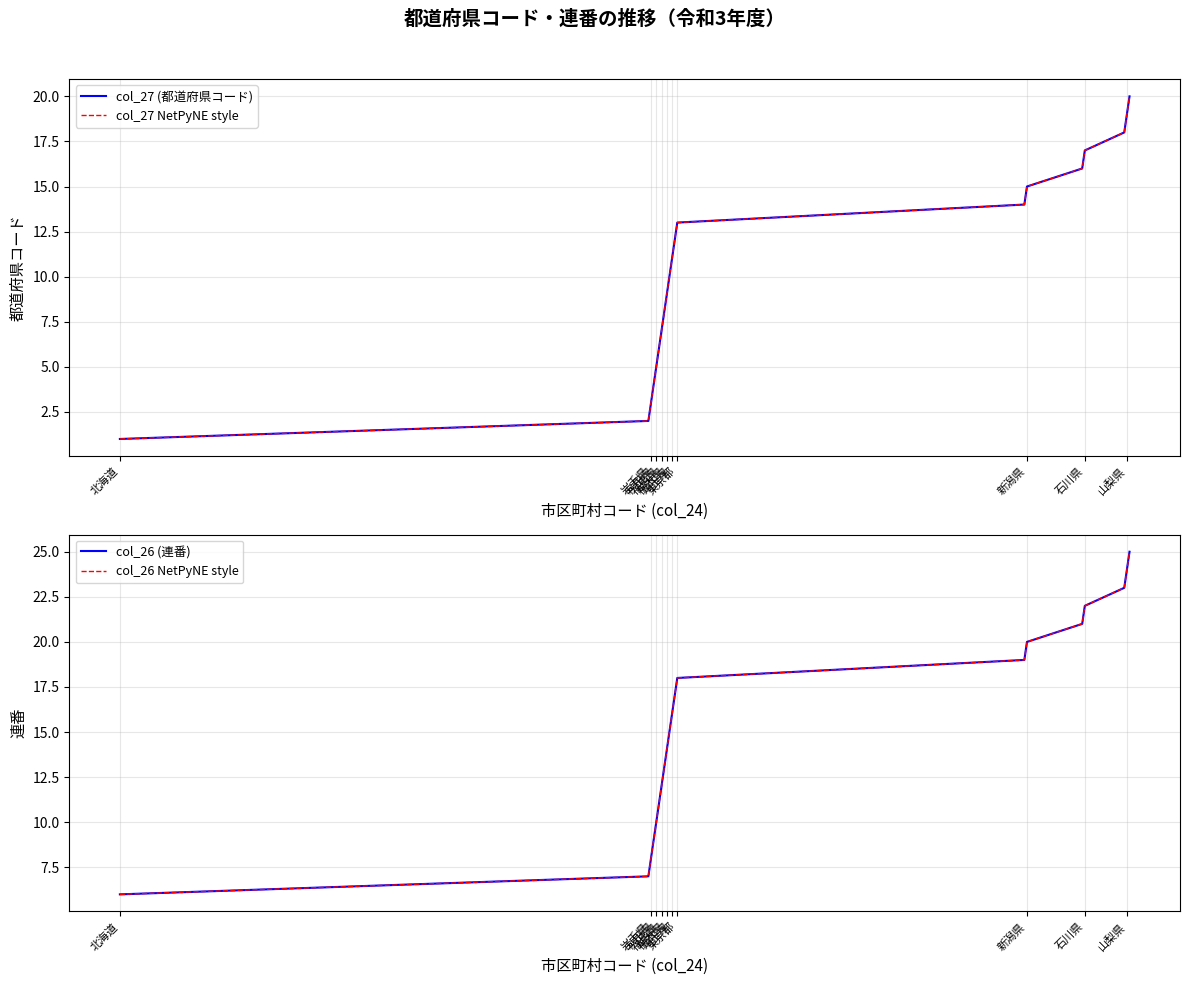

What is the total value across all series at 埼玉県?

54